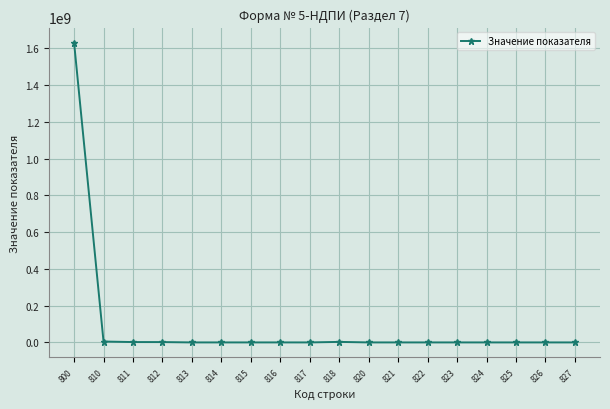

What is the average value?

91233775